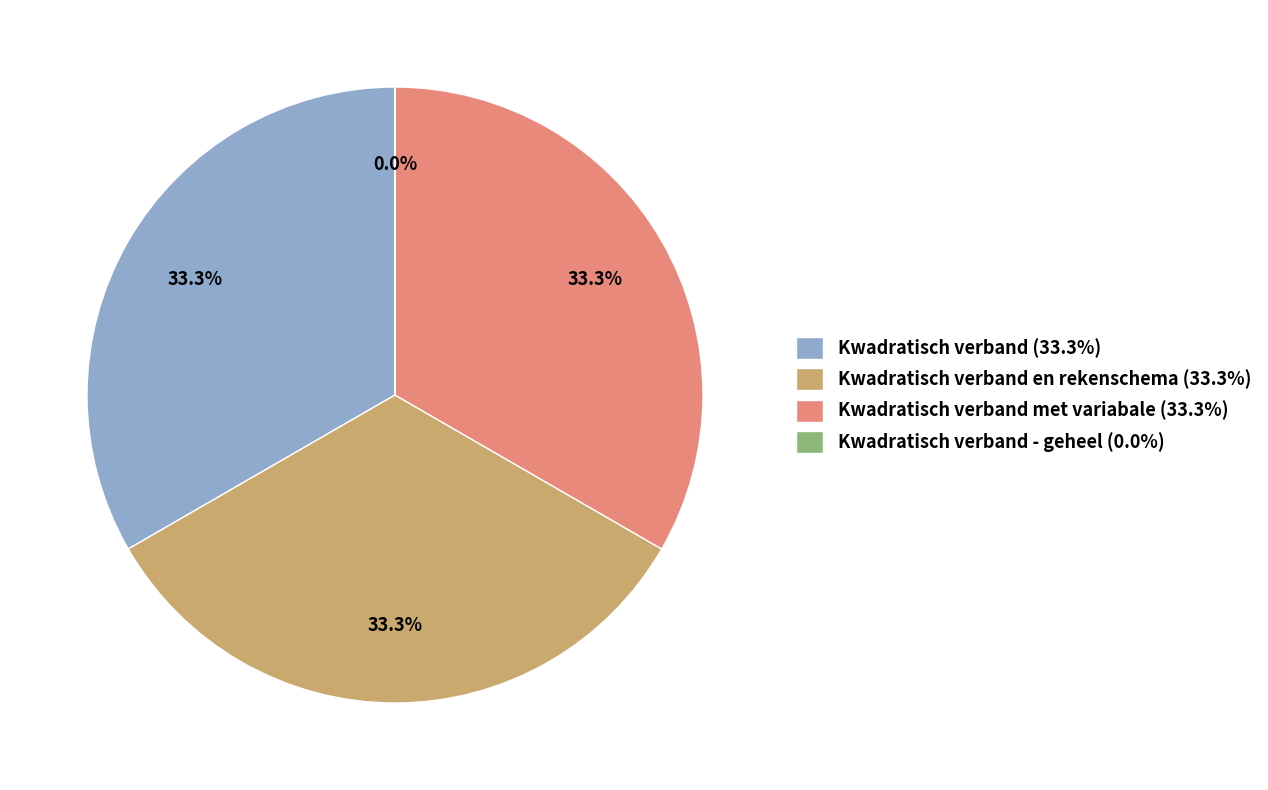

Is there a majority slice in this chart?

No